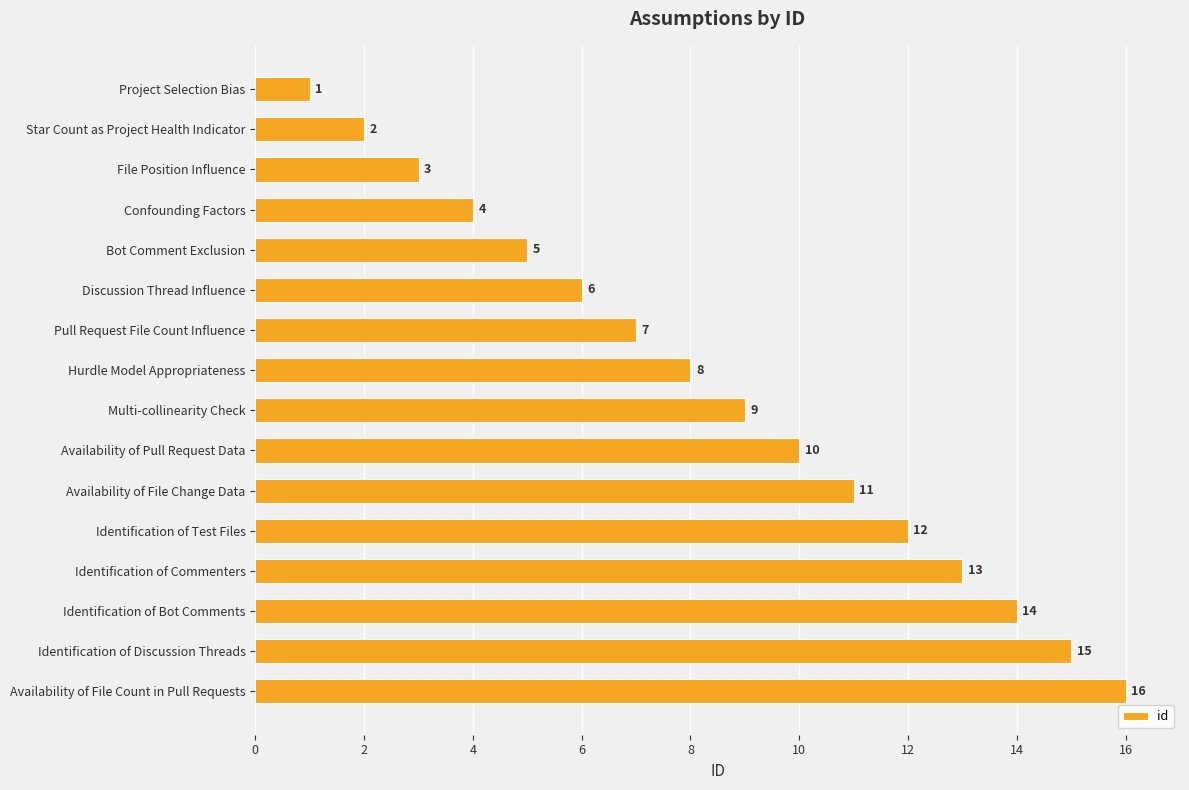

Read the value at Identification of Test Files, to the nearest 5.

10